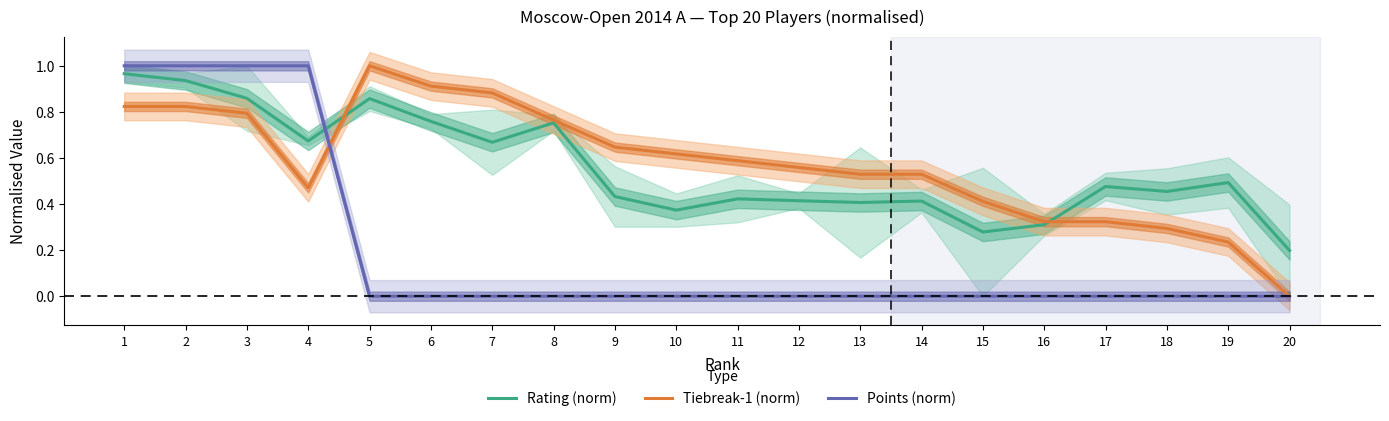

At which category is the sum across all series the highest?

1